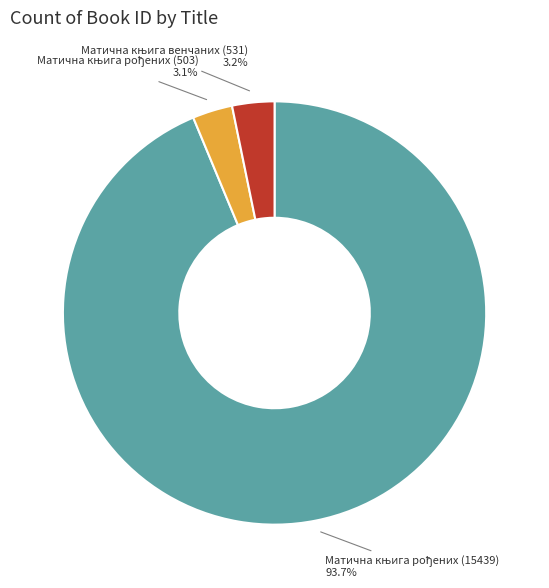

How many segments does this pie chart have?

3